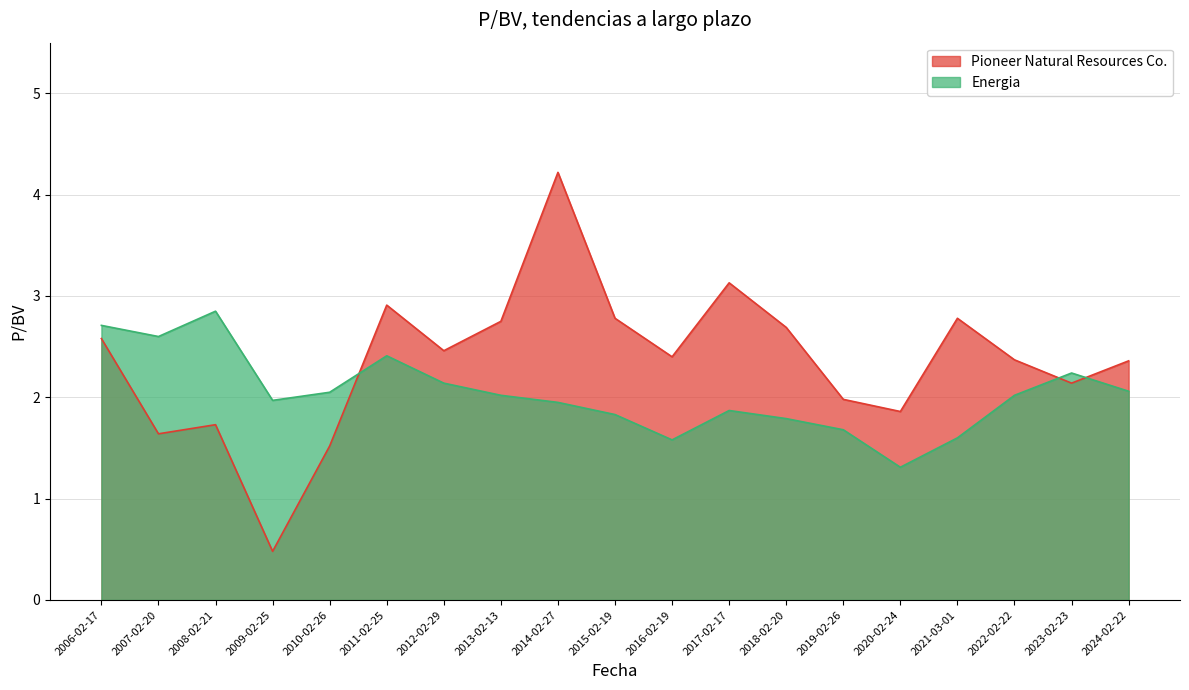

Read the Pioneer Natural Resources Co. value at 2018-02-20.

2.7